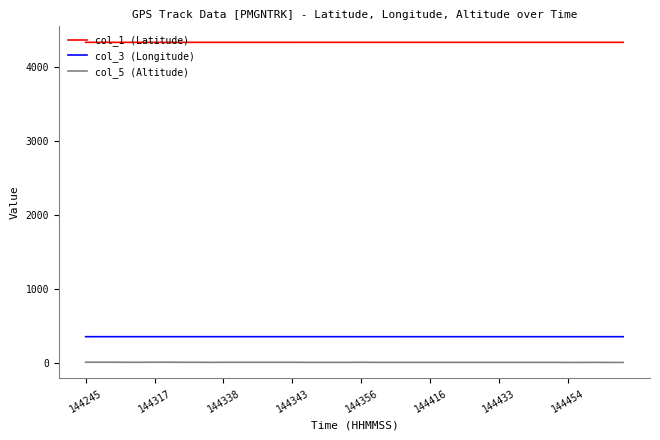

Count the number of data series in this chart.

3